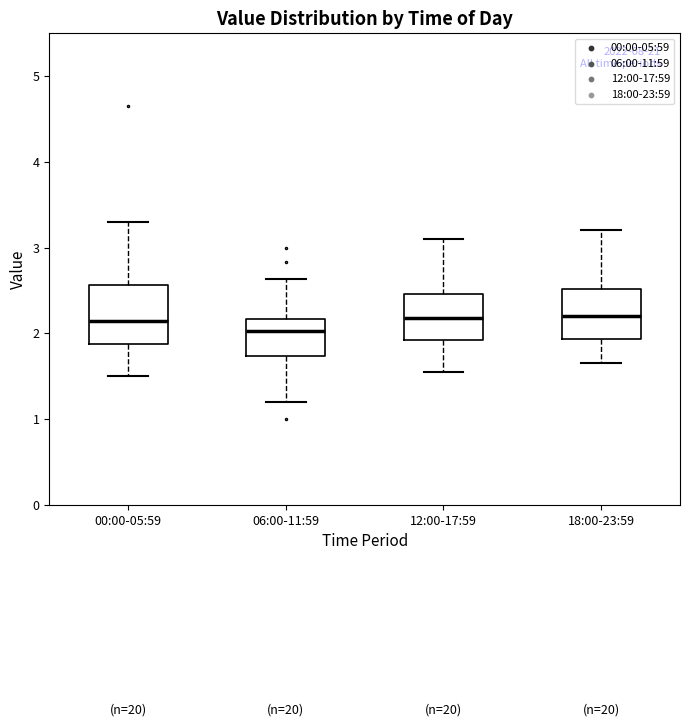

Which box is the tallest, from its lower edge to its upper edge?

00:00-05:59